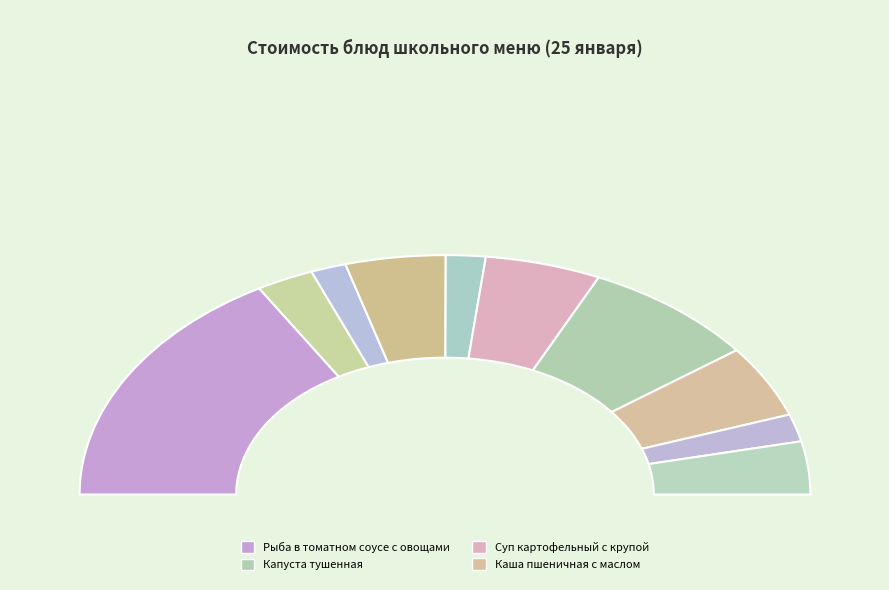

Combined, do Хлеб йодированный and Рыба в томатном соусе с овощами account for over 50%?

No